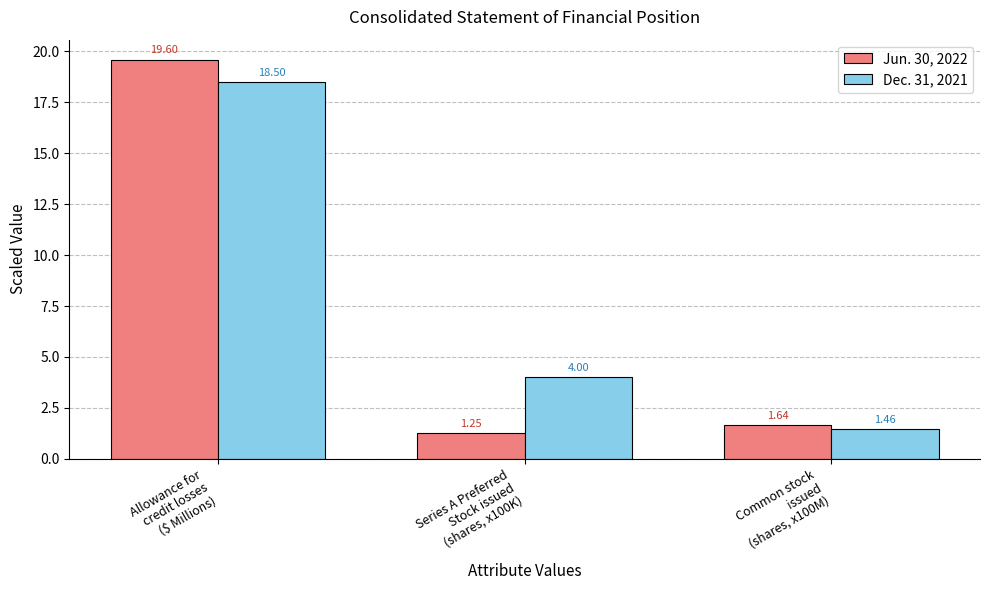

Which series changed the most between Allowance for
credit losses
($ Millions) and Common stock
issued
(shares, x100M)?

Jun. 30, 2022